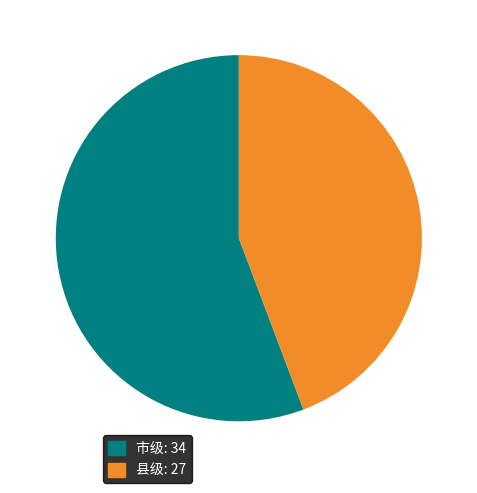

Is there any slice that represents more than half of the pie?

Yes